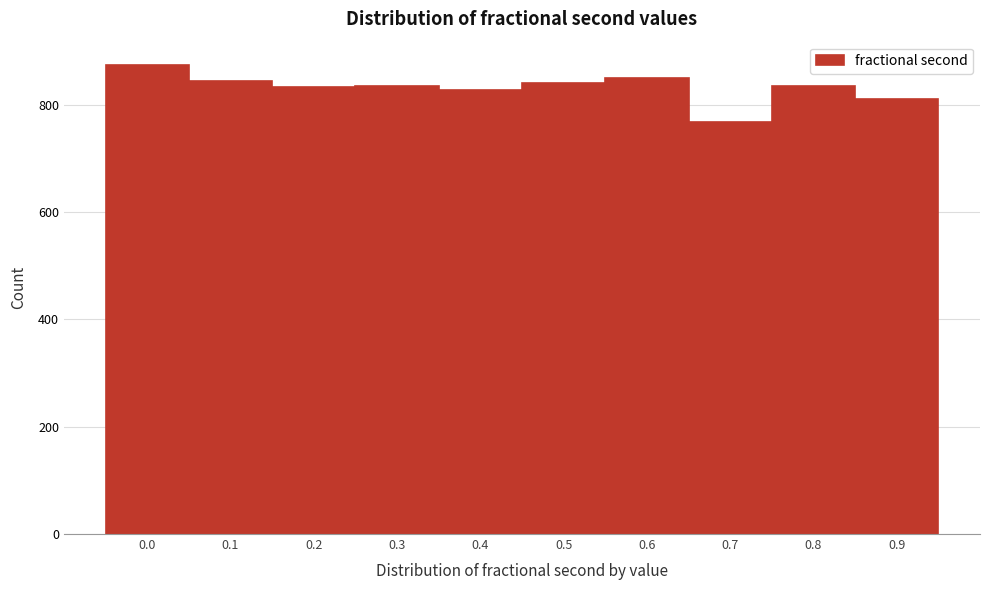

What is the ratio of the value at 0.4 to the value at 0.6?

1.0